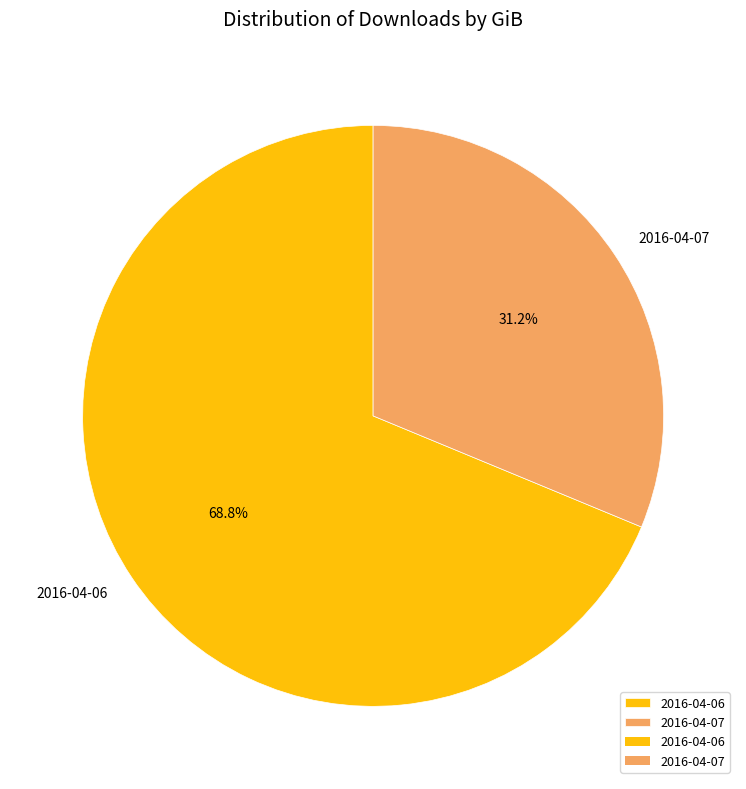

To the nearest percent, what is the difference between the 2016-04-07 and 2016-04-06 slice percentages?

38%